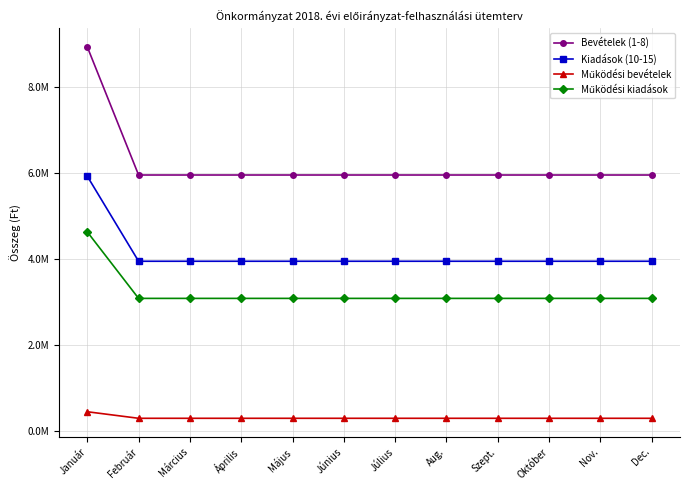

Is this an area chart (filled region under the line)?

No